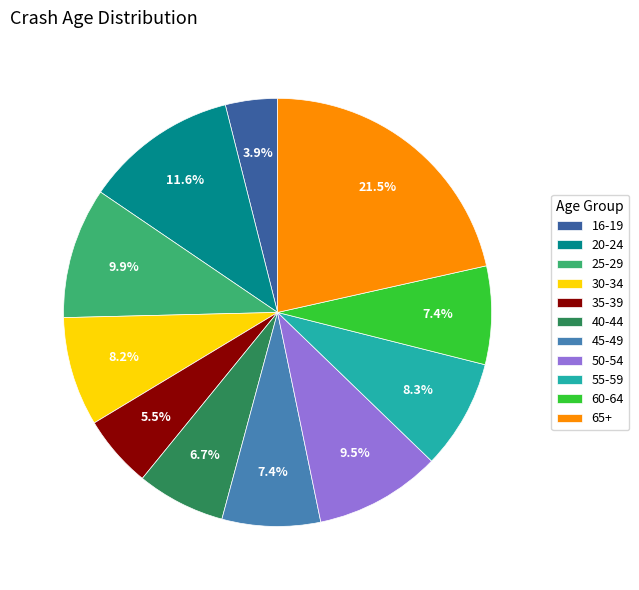

Which slice is the smallest?

16-19